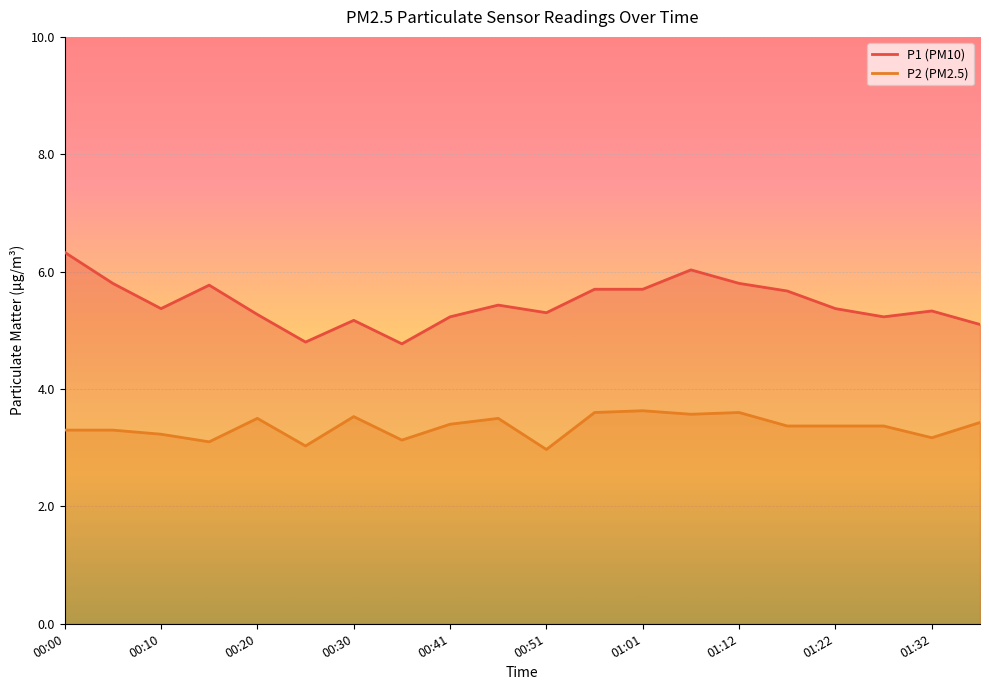

True or false: P2 has more than 1 interior local peaks.

True